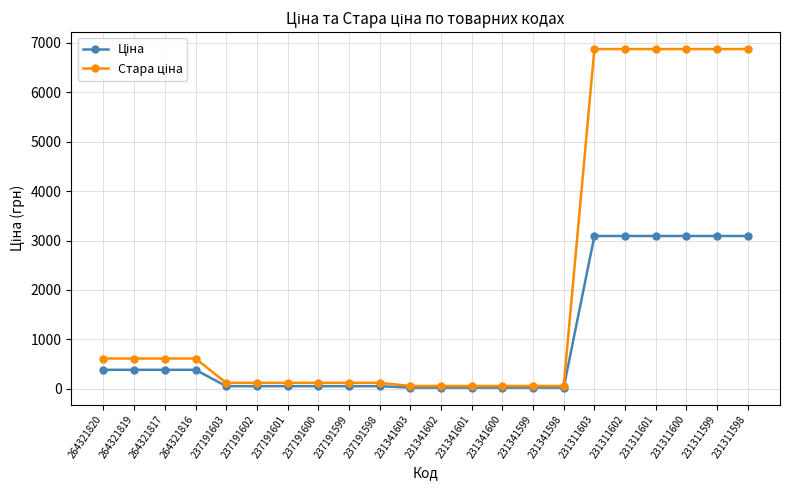

What is the spread (max minus min) of values at 264321820?

228.3